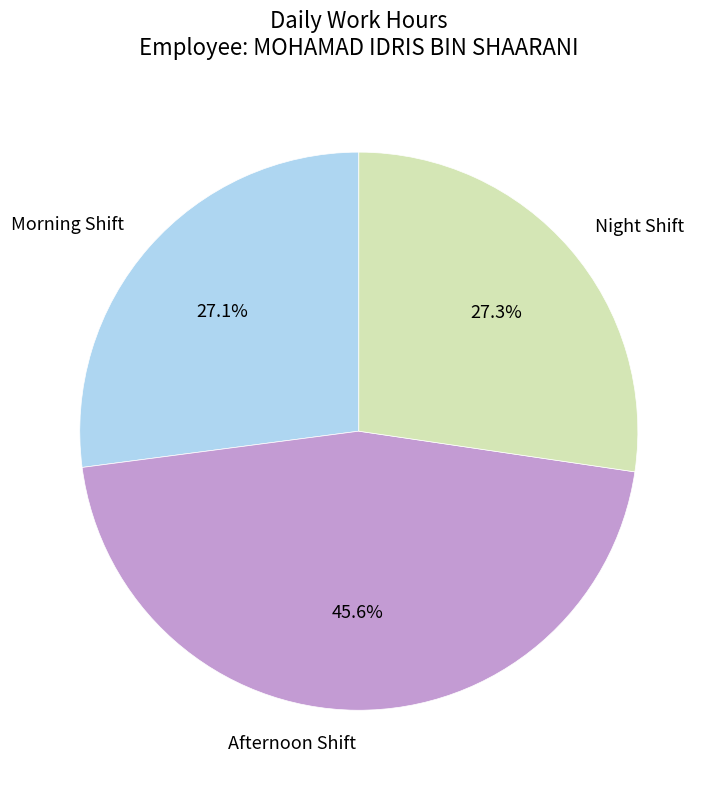

Between Night Shift and Afternoon Shift, which is larger?

Afternoon Shift